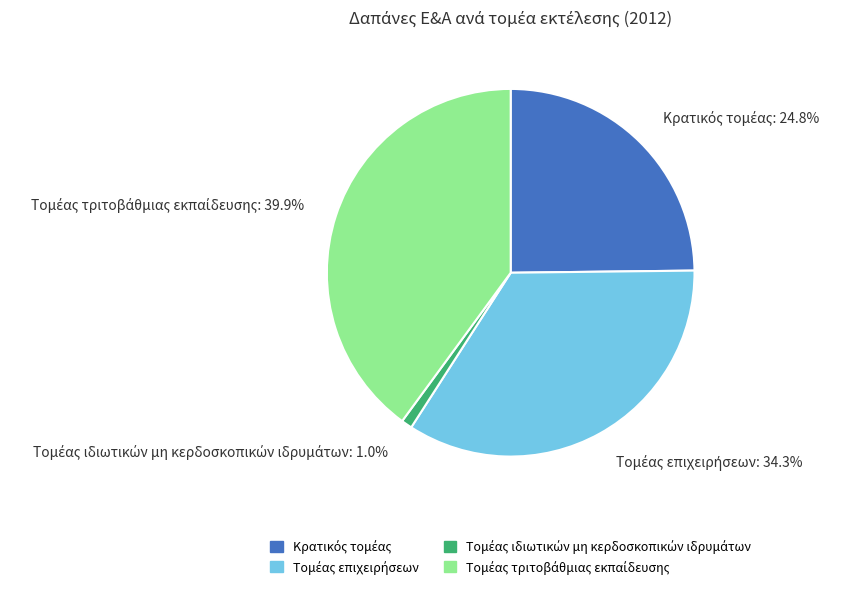

How many slices are in this pie chart?

4